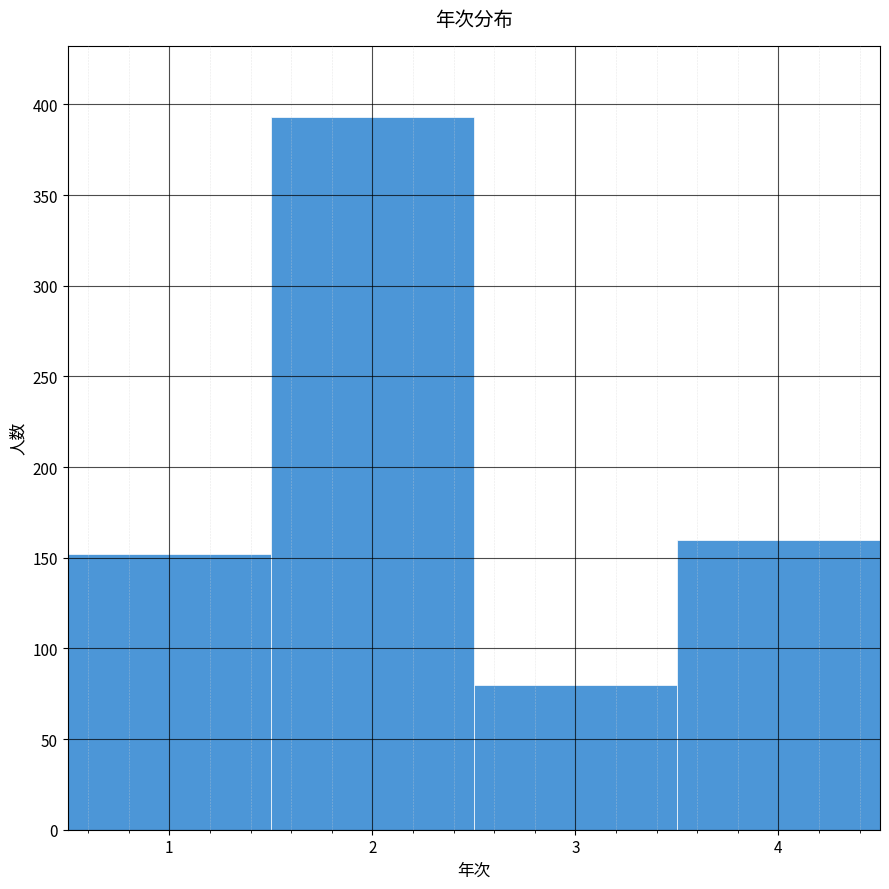

Which range on the x-axis has the tallest bar?

1.5 to 2.5